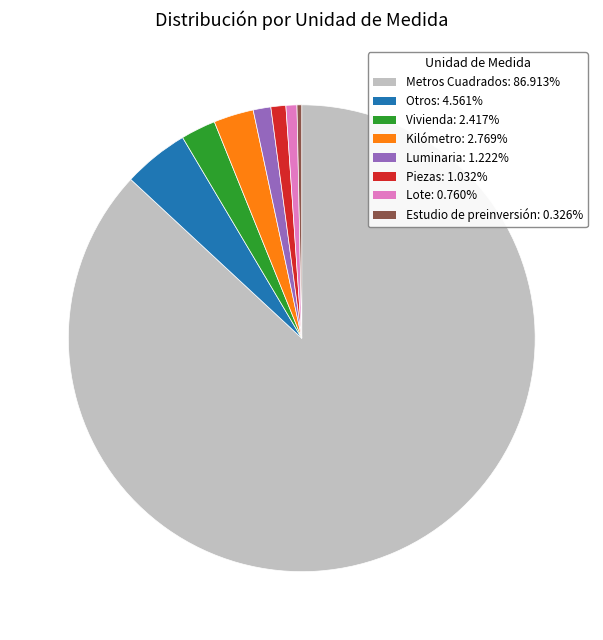

How many slices are in this pie chart?

8